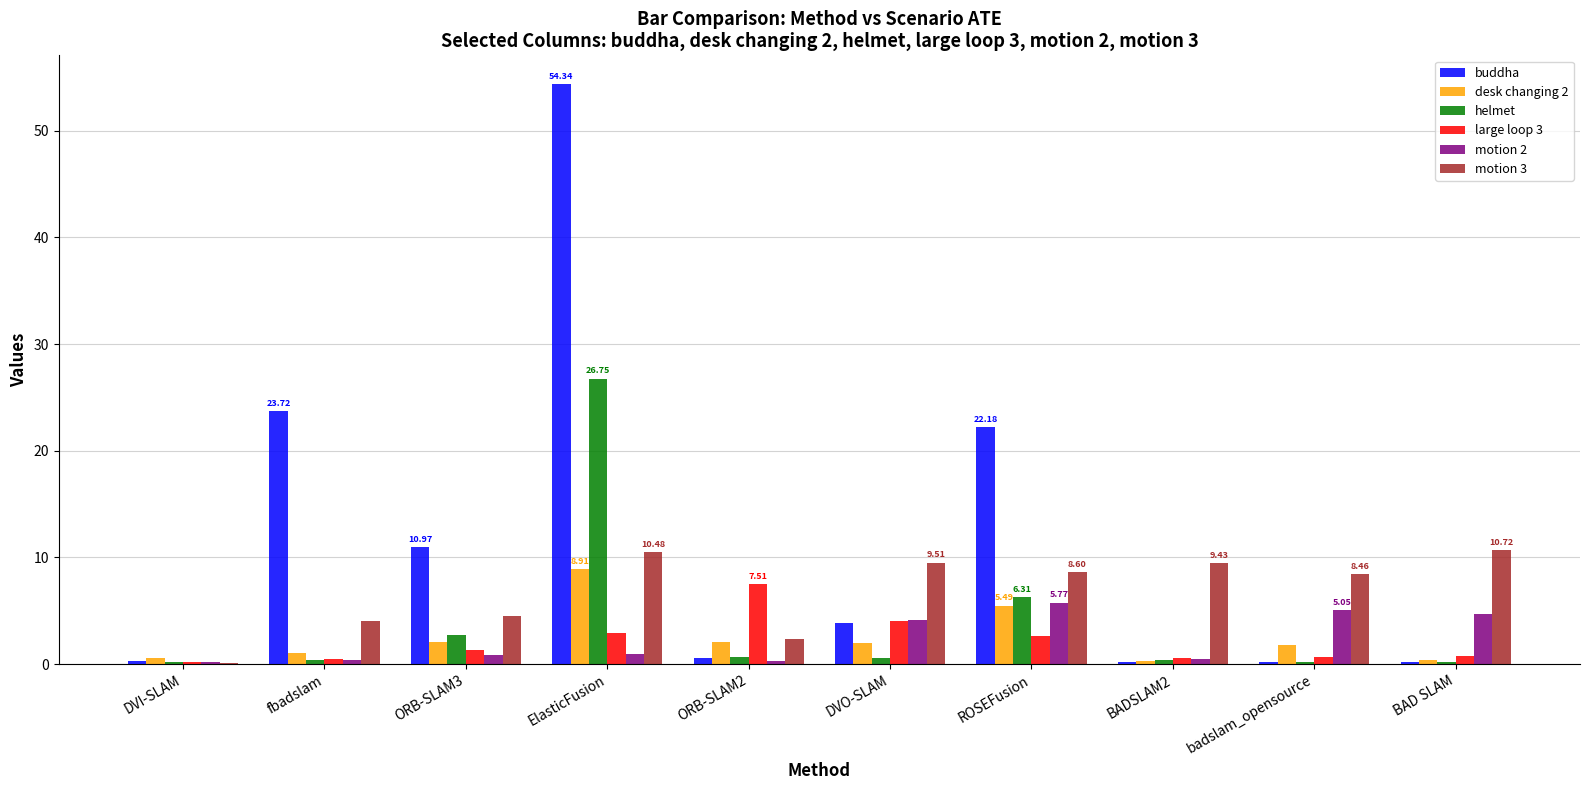

How many series are shown in this chart?

6